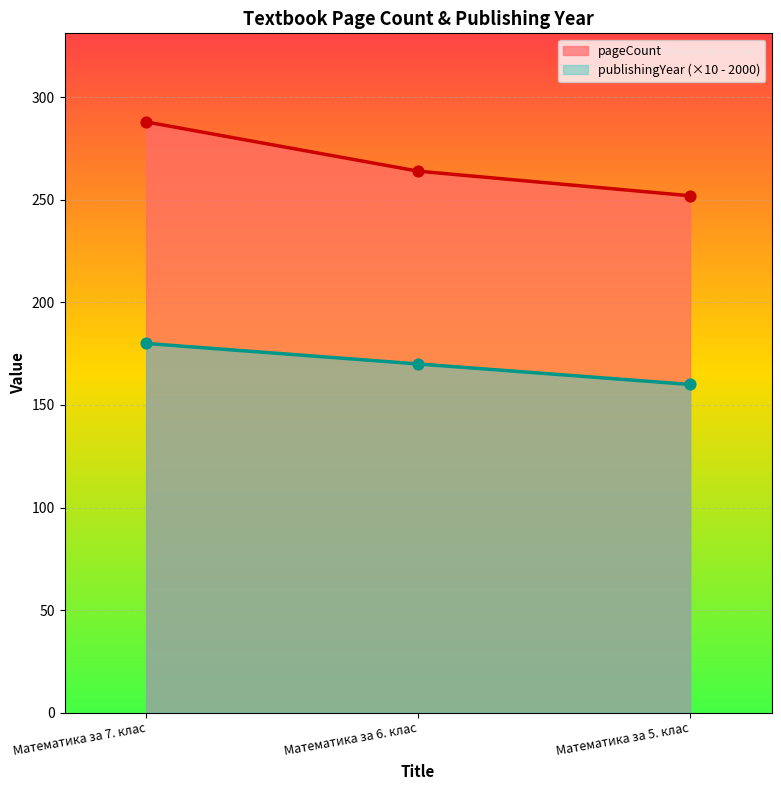

What are all the series names shown in the legend?

pageCount, publishingYear (×10 - 2000)